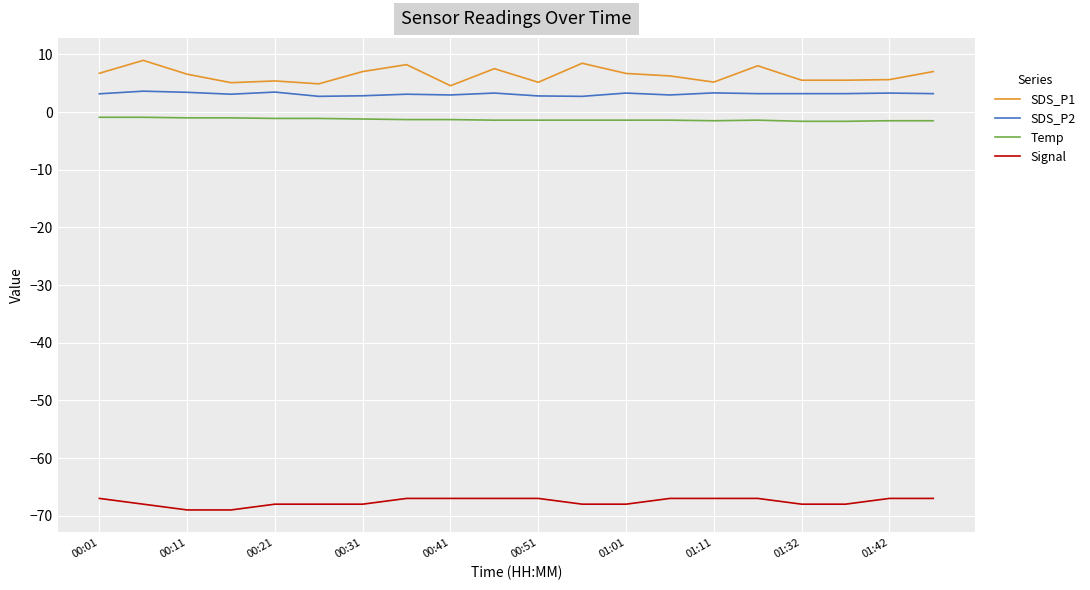

What is the maximum value shown in the chart?

9.0